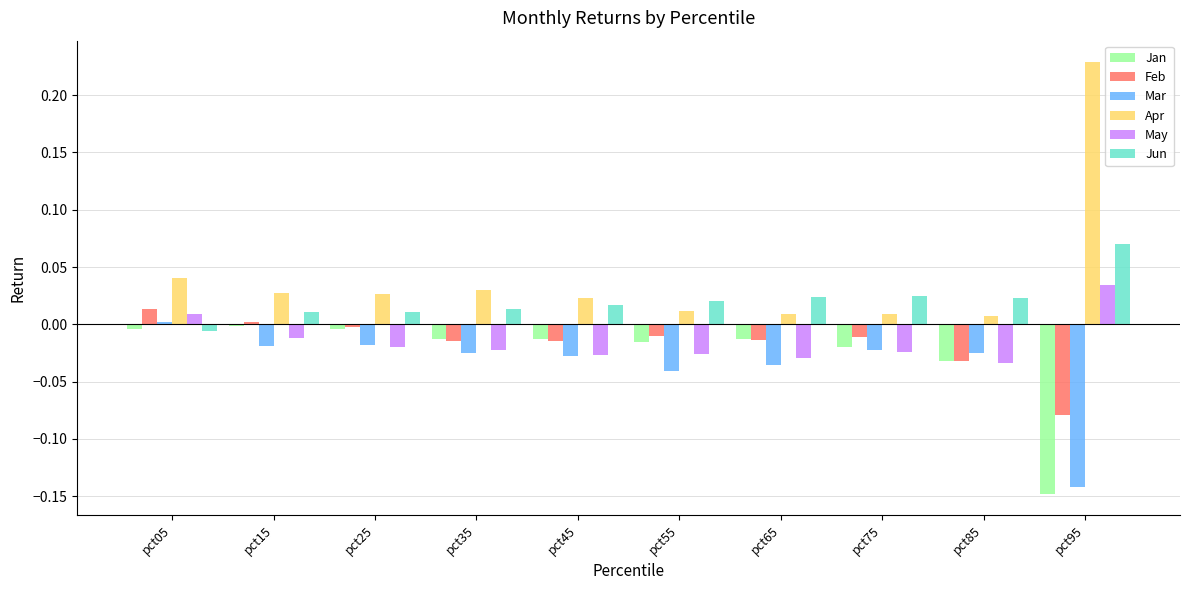

Where does the Mar series first go above 0?

pct05